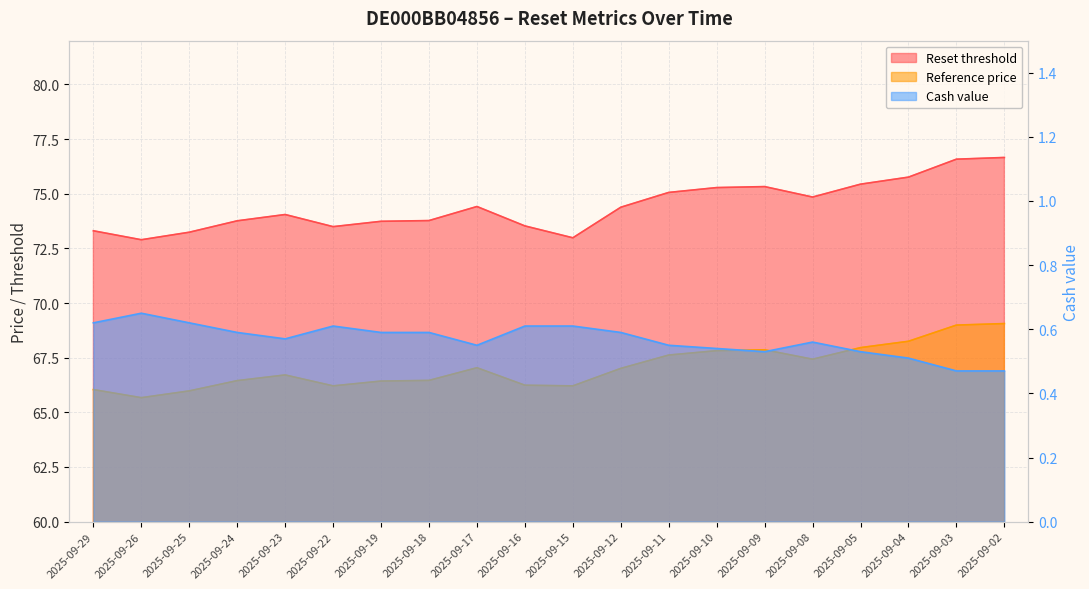

What is the sum of all Reference price values?

1341.4